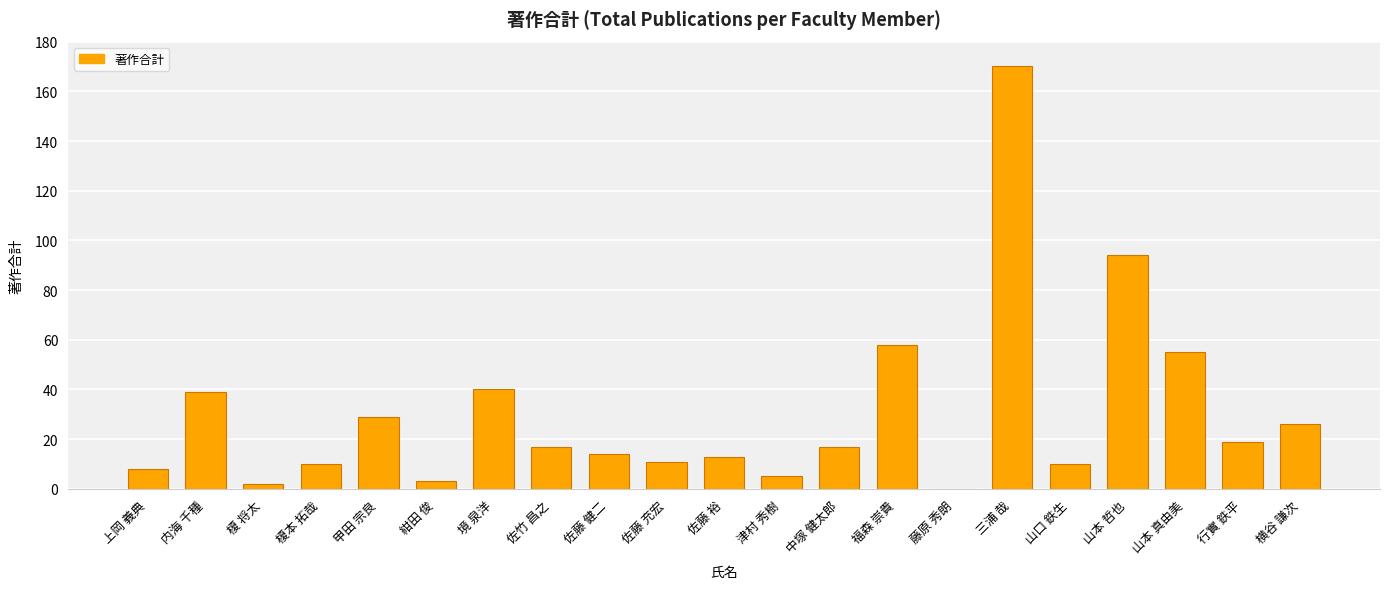

The value at 福森 崇貴 is 58. True or false?

True